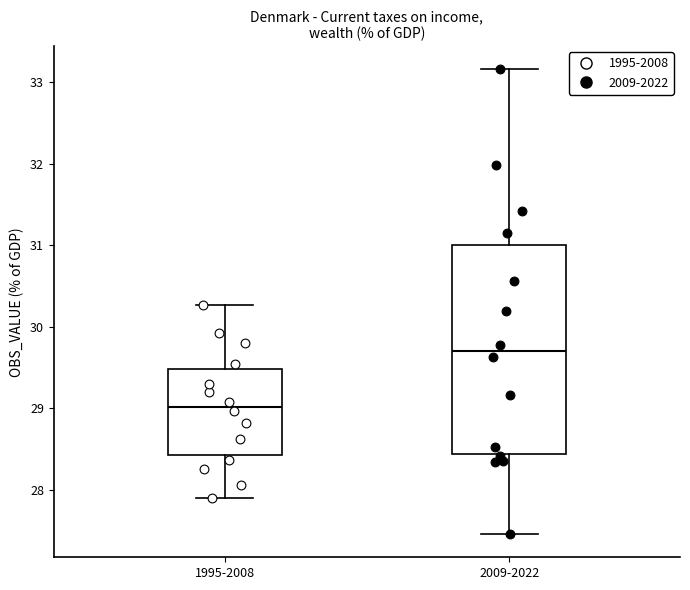

Reading left to right, read every box against the y-axis: the position of its median line, the range the box covers, and the ends of its whiskers. The values are not printed on the chart, so give them approximately, as read against the axis.

1995-2008: median 29.0, box 28.4 to 29.5, whiskers 27.9 to 30.3
2009-2022: median 29.7, box 28.4 to 31.0, whiskers 27.5 to 33.2